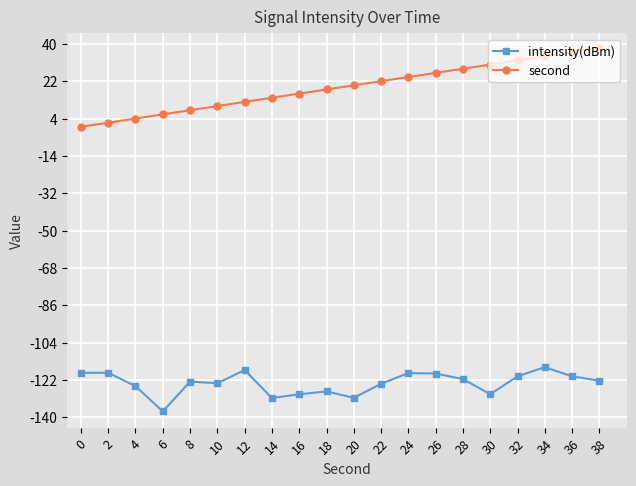

What is the difference between the second highest and minimum values in the second series?

36.0